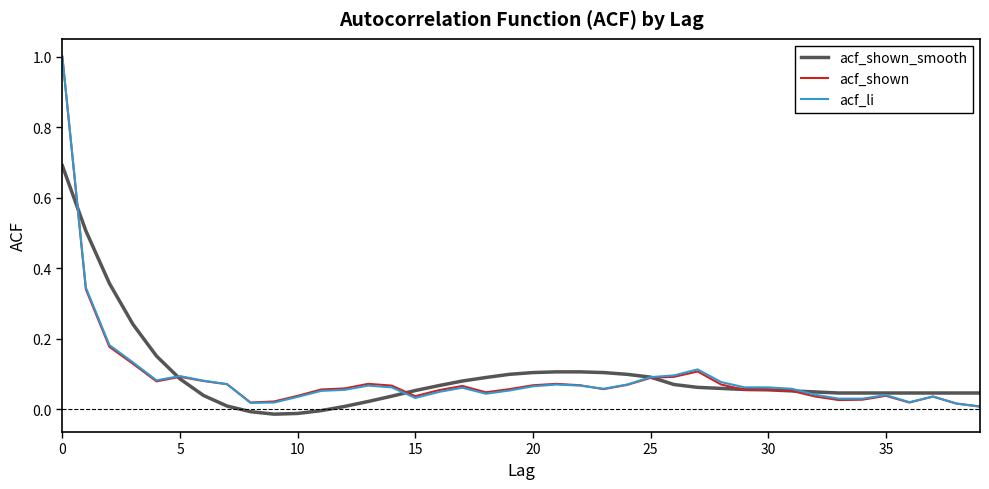

What is the maximum value for acf_shown?

1.0